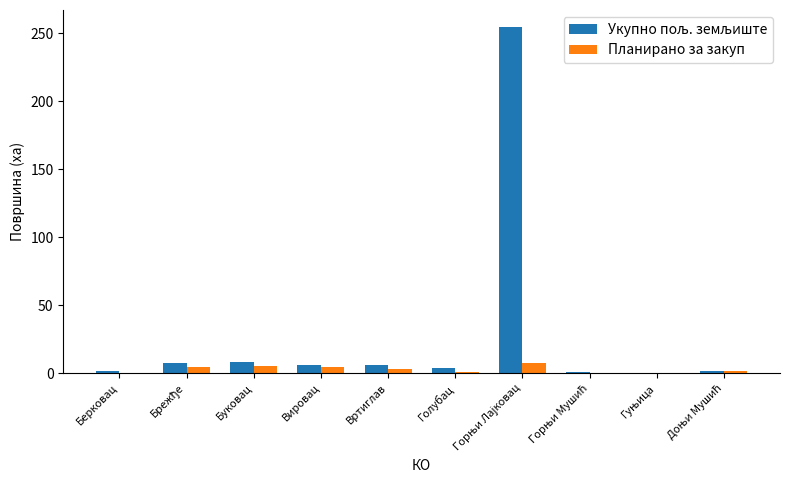

What is the approximate value of Планирано за закуп at Буковац?

5.5